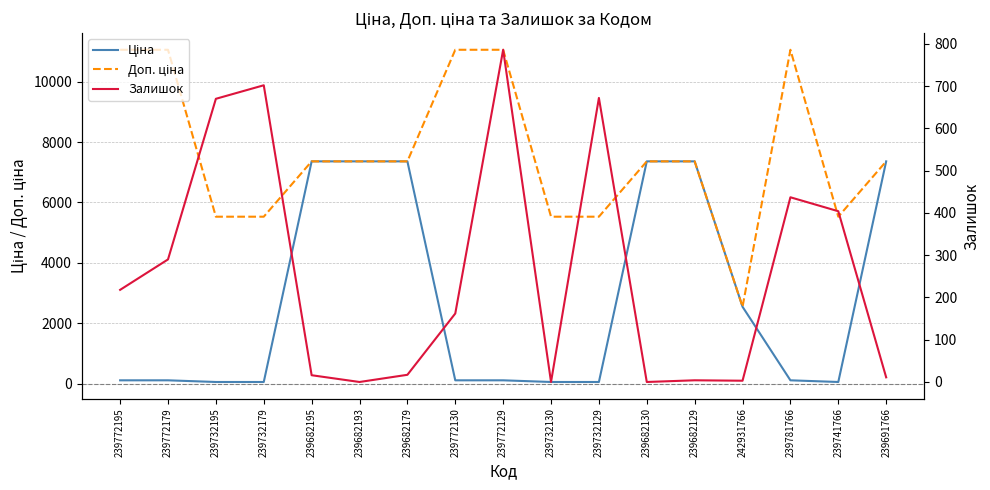

What position from the right is 239772179?

16